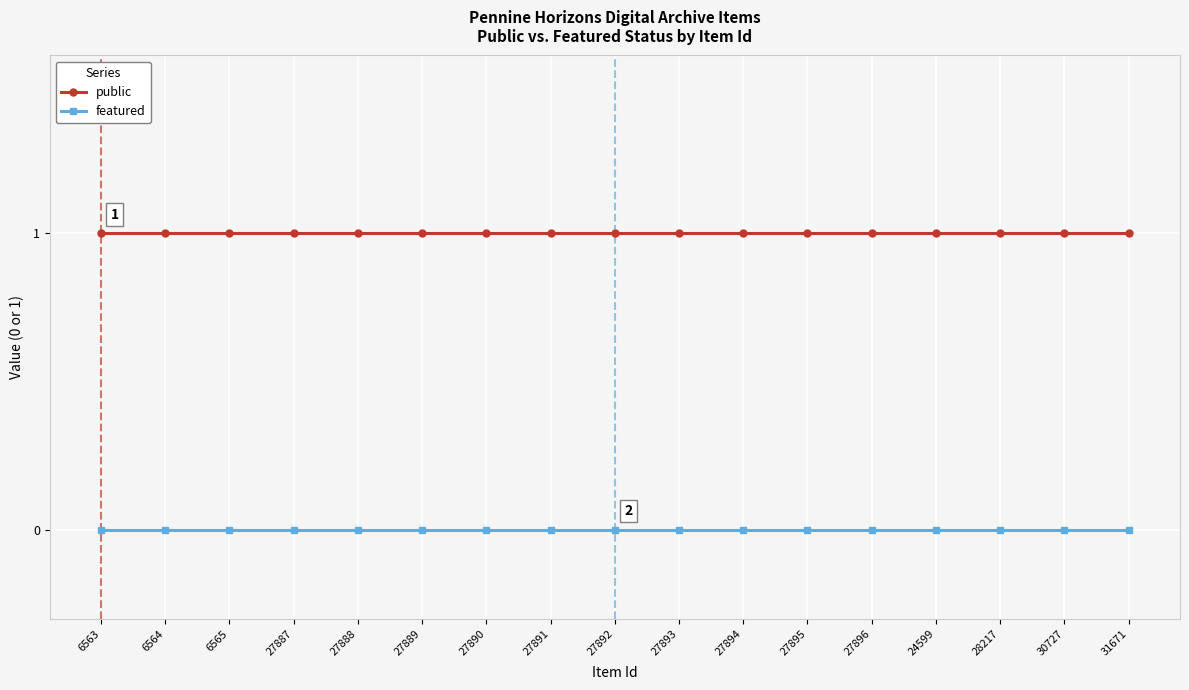

How many lines are shown in the chart?

2